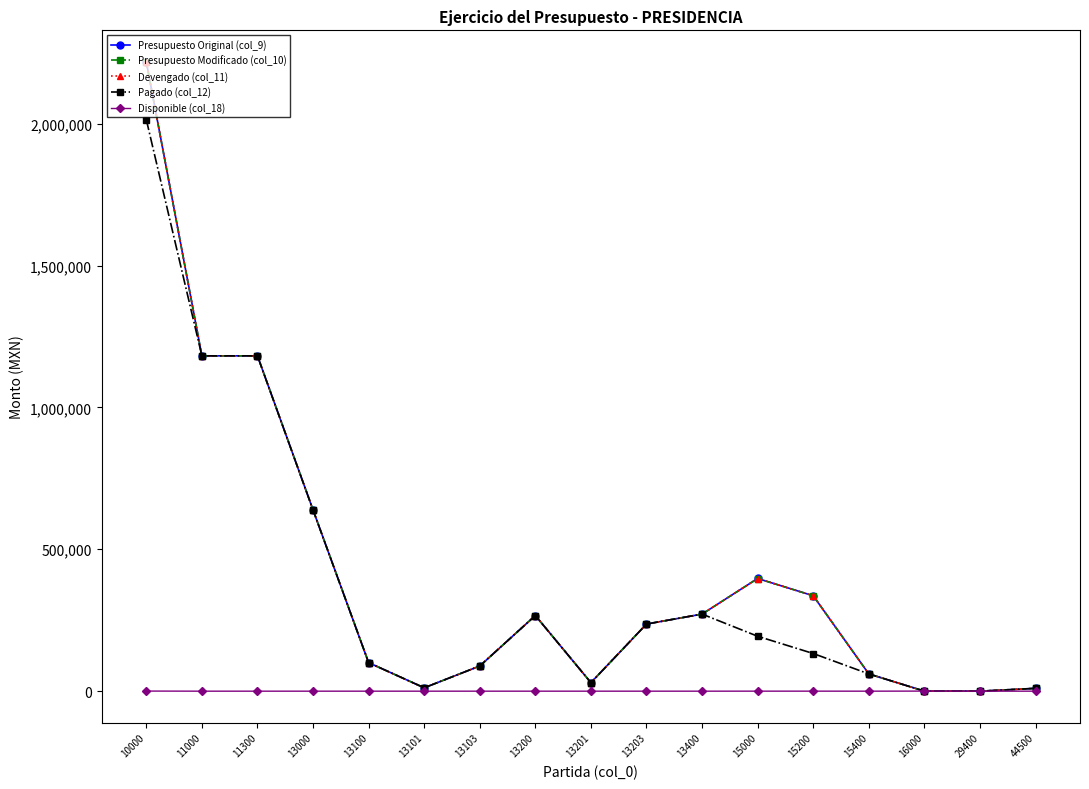

The Pagado (col_12) series shows 151953.9 at 13200. True or false?

False